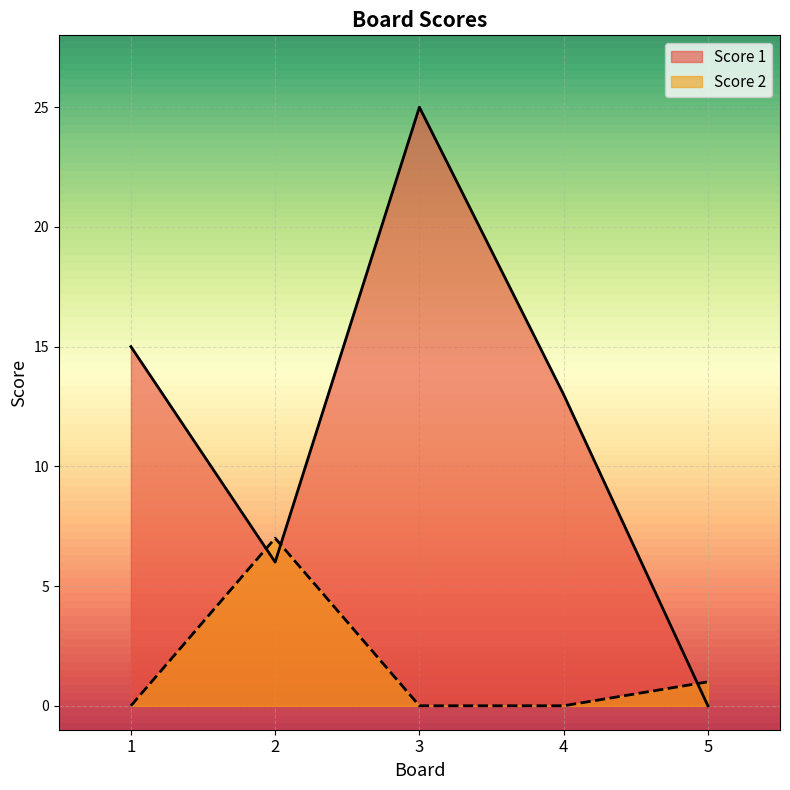

How many data points does each series have?

5